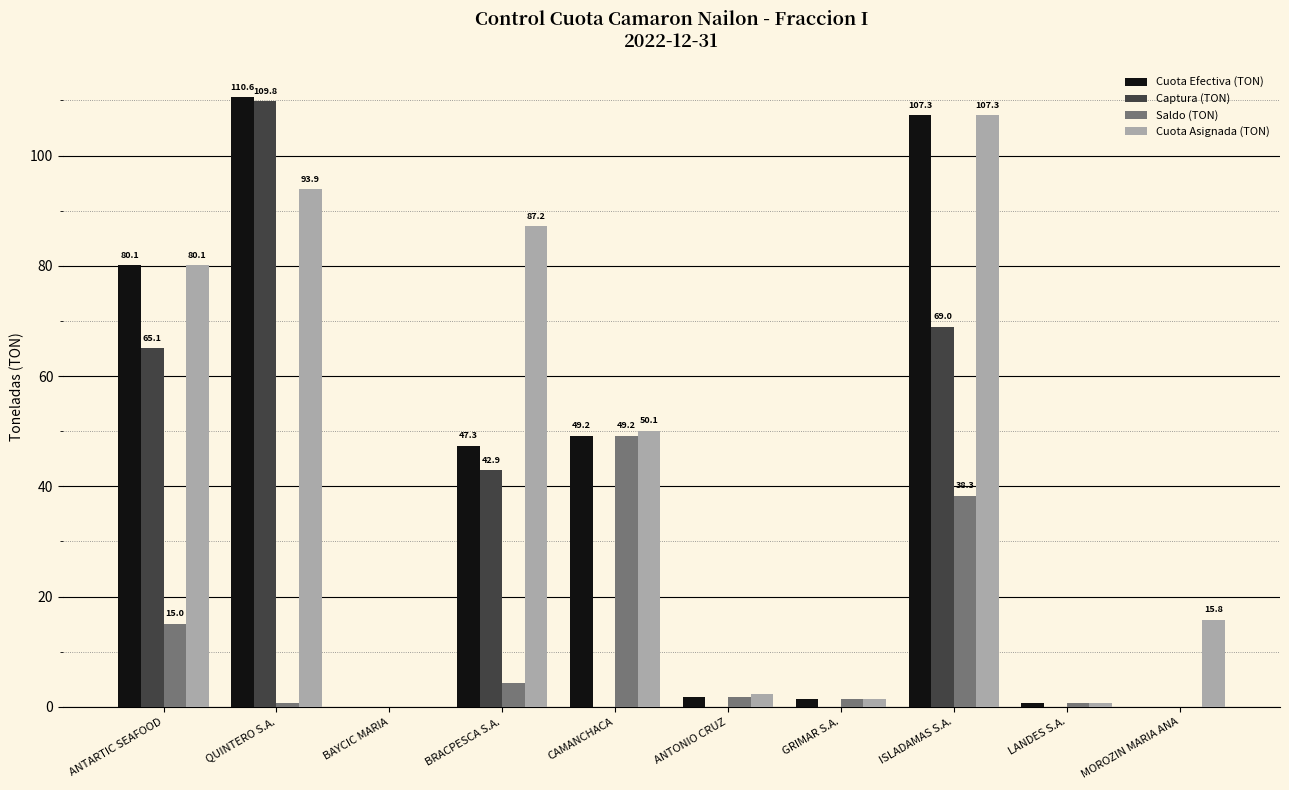

Count the number of categories in the chart.

10